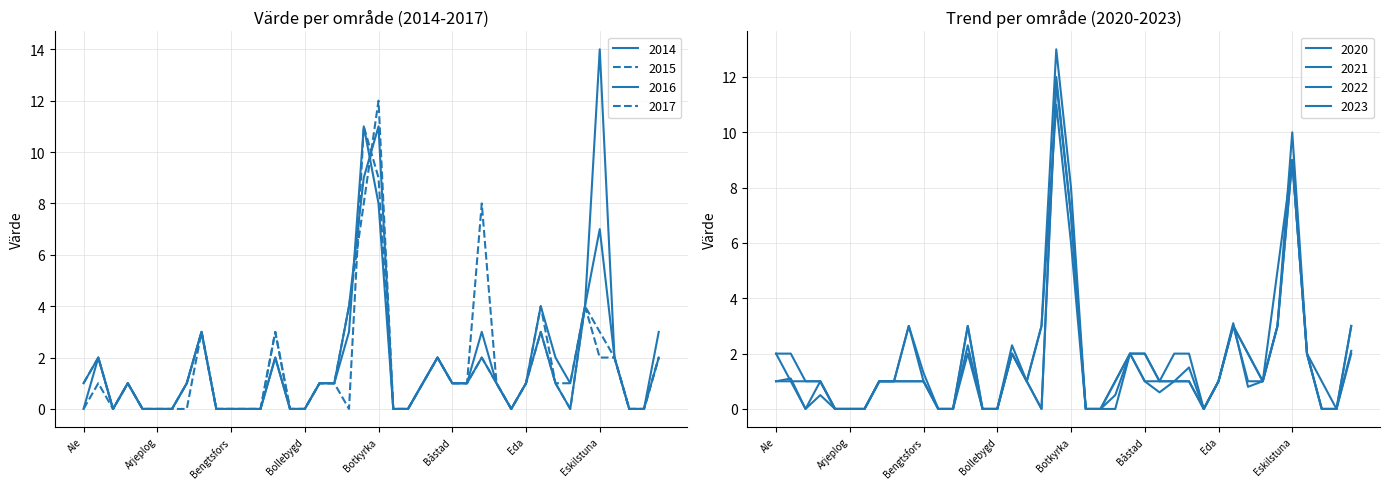

Rank the categories by 2017 value from lowest to highest.

Ale, Alvesta, Arboga, Arjeplog, Arvidsjaur, Avesta, Bengtsfors, Berg, Bjurholm, Boden, Bollebygd, Borlänge, Boxholm, Bromölla, Dorotea, Essunga, Fagersta, Alingsås, Aneby, Arvika, Bollnäs, Borgholm, Bräcke, Båstad, Dals-Ed, Degerfors, Eda, Eksjö, Emmaboda, Burlöv, Danderyd, Eslöv, Falkenberg, Askersund, Bjuv, Eskilstuna, Ekerö, Enköping, Botkyrka, Borås